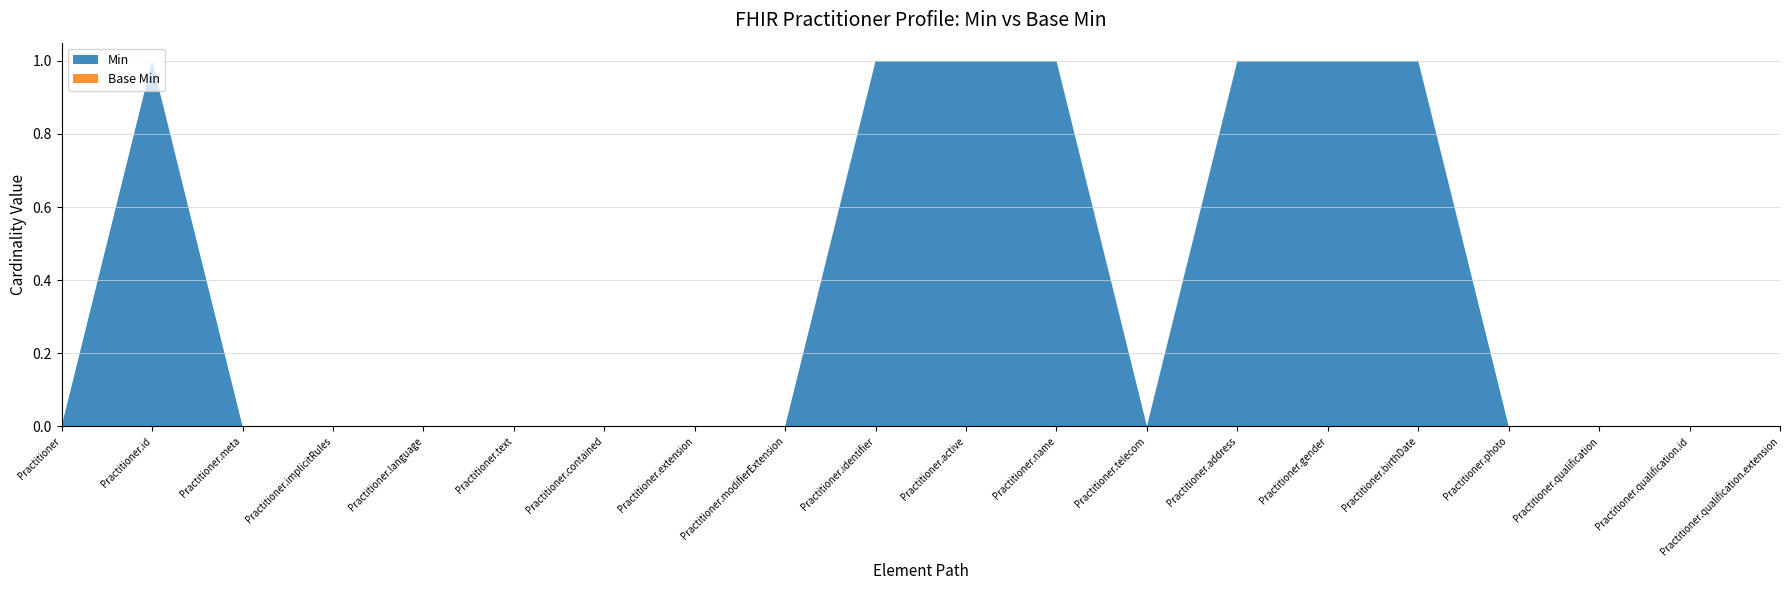

Reading right to left, what are all the values shown in this chart?

Min: Practitioner.qualification.extension=0	Practitioner.qualification.id=0	Practitioner.qualification=0	Practitioner.photo=0	Practitioner.birthDate=1	Practitioner.gender=1	Practitioner.address=1	Practitioner.telecom=0	Practitioner.name=1	Practitioner.active=1	Practitioner.identifier=1	Practitioner.modifierExtension=0	Practitioner.extension=0	Practitioner.contained=0	Practitioner.text=0	Practitioner.language=0	Practitioner.implicitRules=0	Practitioner.meta=0	Practitioner.id=1	Practitioner=0
Base Min: Practitioner.qualification.extension=0	Practitioner.qualification.id=0	Practitioner.qualification=0	Practitioner.photo=0	Practitioner.birthDate=0	Practitioner.gender=0	Practitioner.address=0	Practitioner.telecom=0	Practitioner.name=0	Practitioner.active=0	Practitioner.identifier=0	Practitioner.modifierExtension=0	Practitioner.extension=0	Practitioner.contained=0	Practitioner.text=0	Practitioner.language=0	Practitioner.implicitRules=0	Practitioner.meta=0	Practitioner.id=0	Practitioner=0